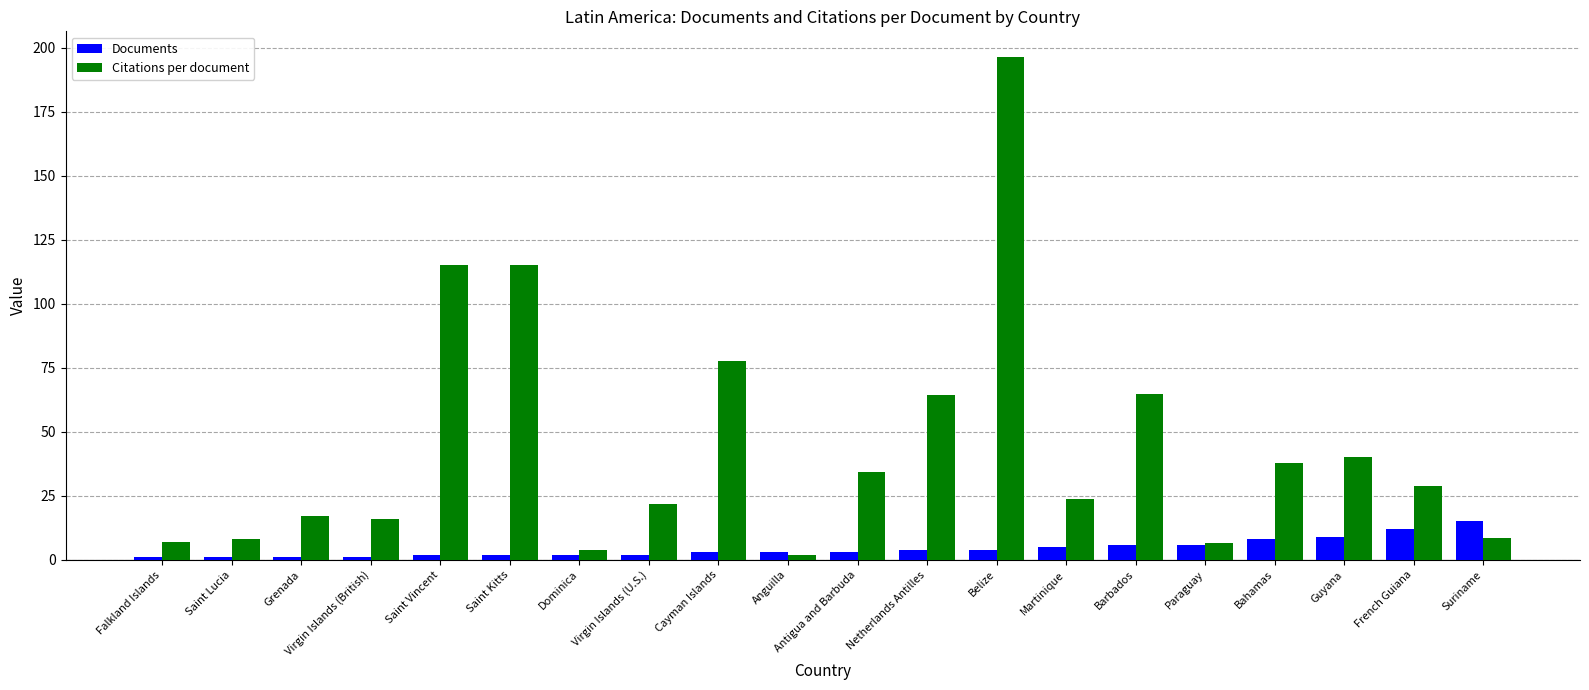

Rank the series by their maximum value, from lowest to highest.

Documents, Citations per document